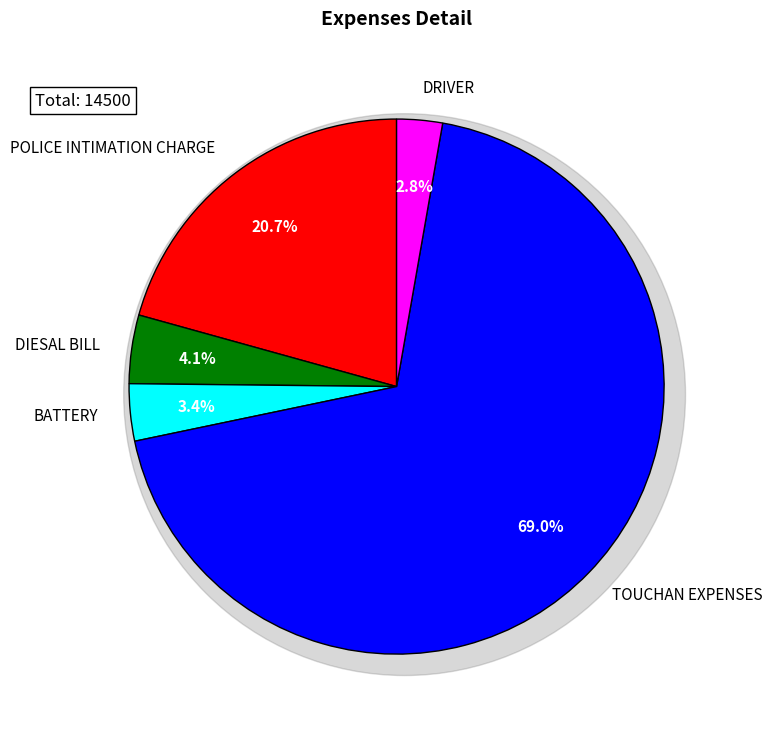

Which slice is the smallest?

DRIVER